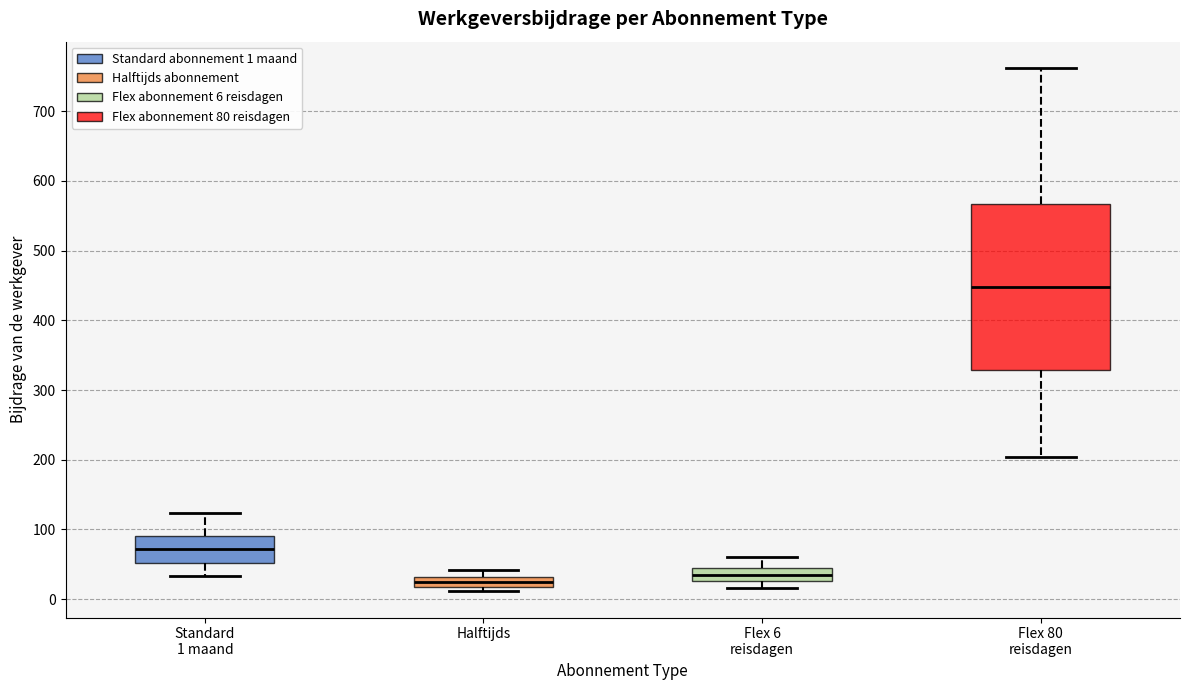

Which box is the tallest, from its lower edge to its upper edge?

Flex 80 reisdagen